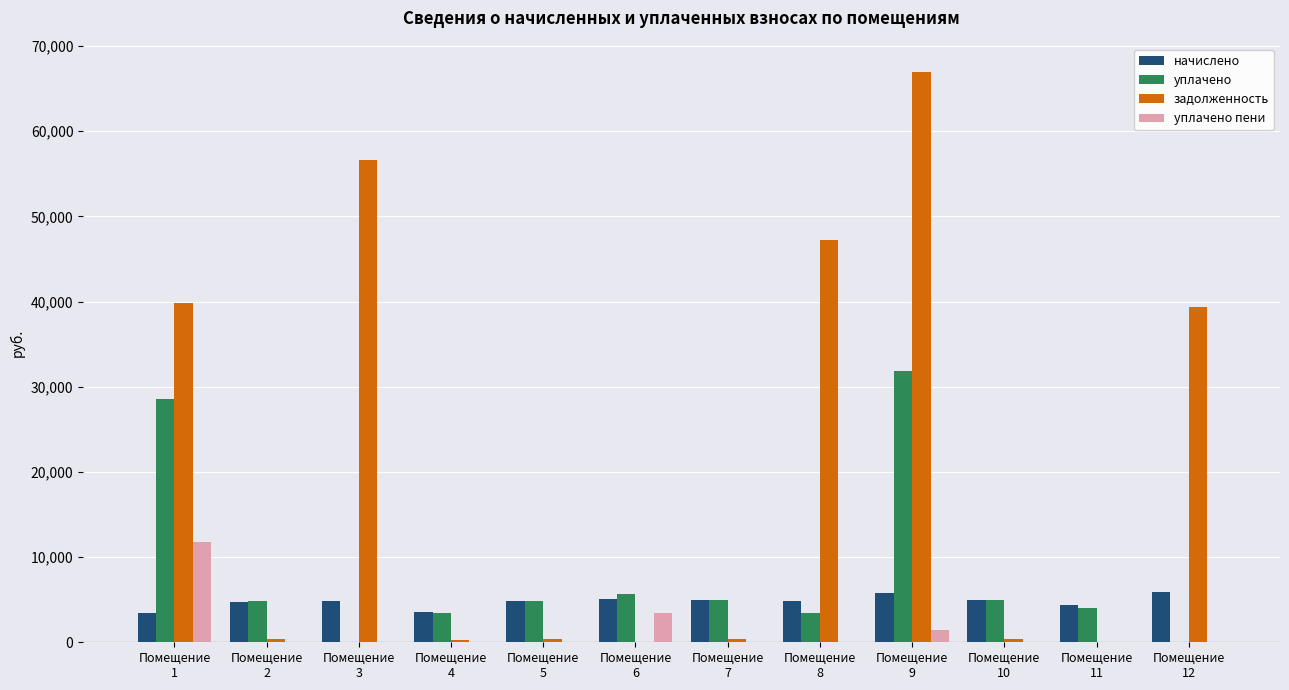

The value of уплачено пени at Помещение
9 is 1471.8. True or false?

True